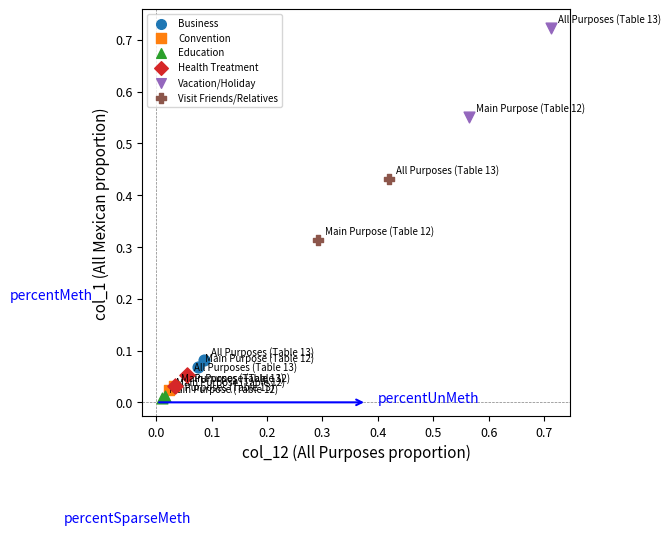

Which series reaches the minimum Y coordinate?

Education